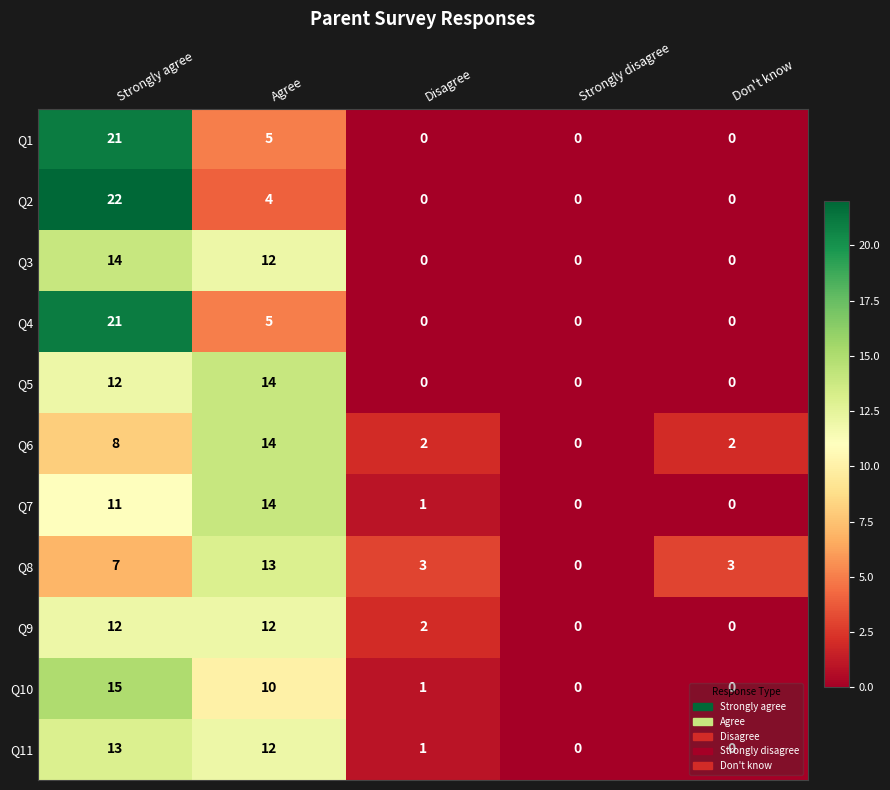

What is the difference between the second highest and second lowest values in the Q9 series?

12